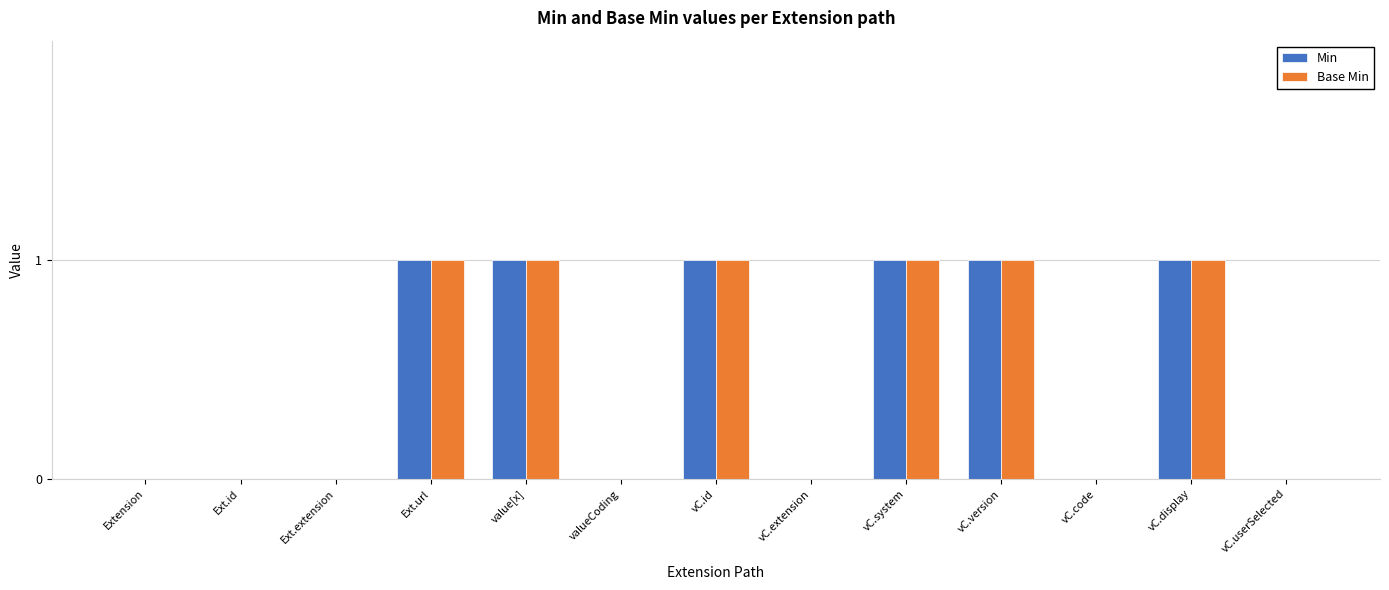

The Base Min series shows 0 at Ext.id. True or false?

True